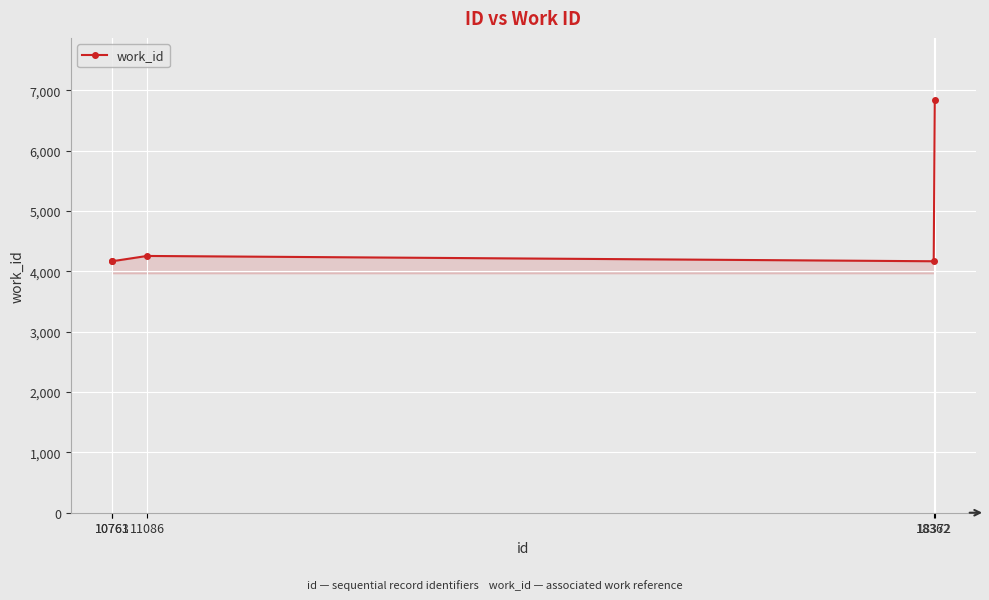

What is the value of the 5th point from the left?

6842